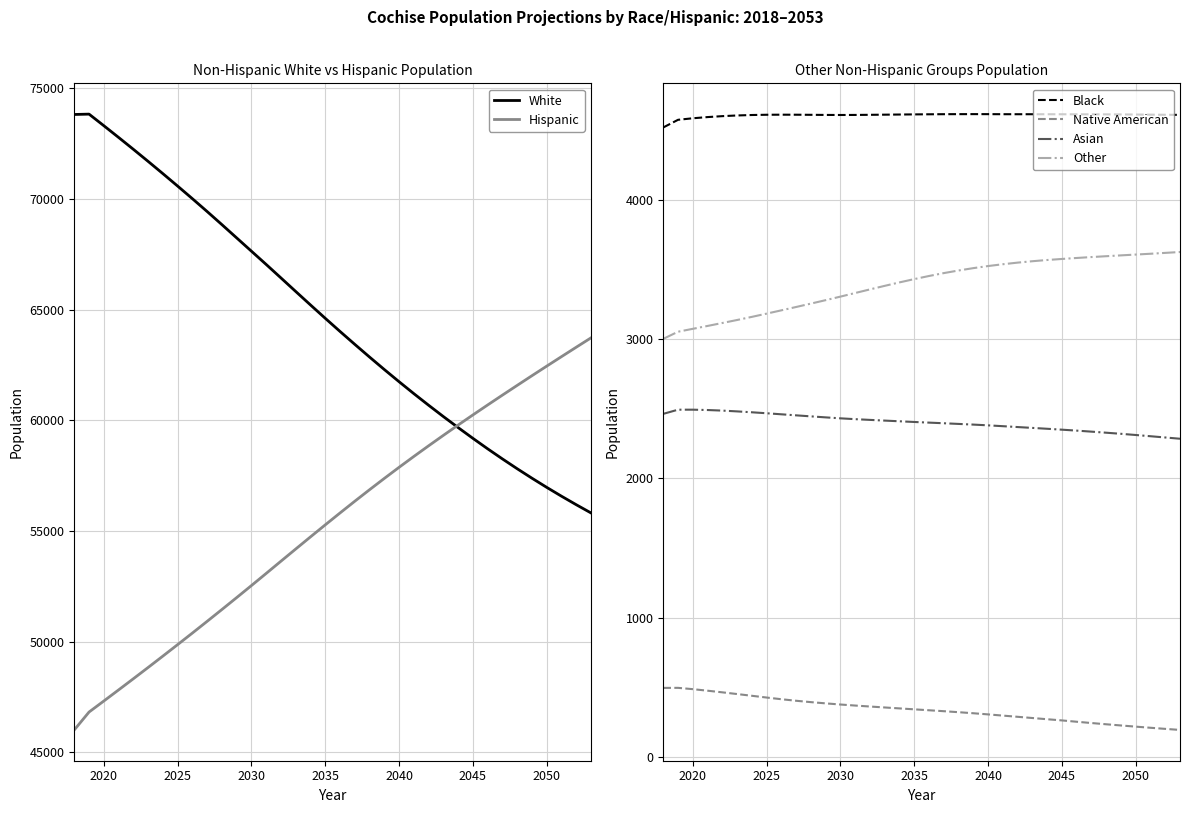

How many data points in Asian are less than 2406?

18